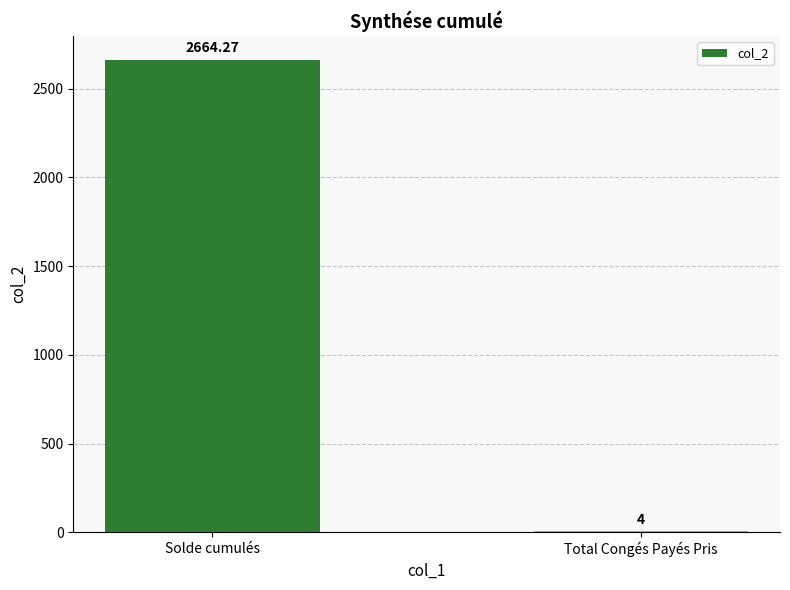

How many values exceed 2664?

1